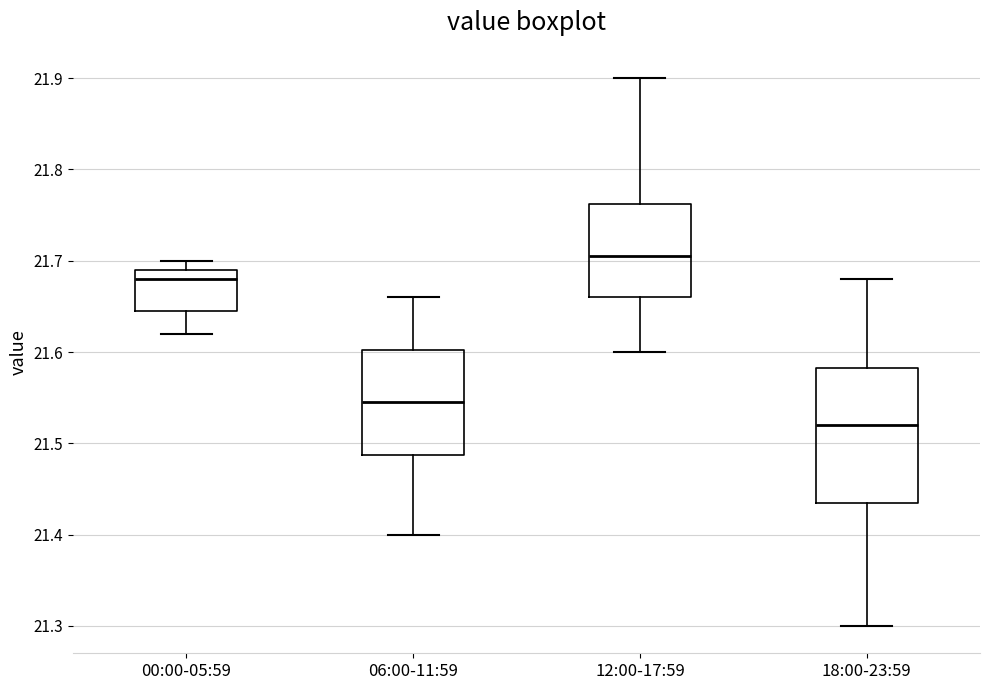

Reading left to right, transcribe this box plot: for each box, give where its median line is, the range the box spans, and where its two whiskers end, as read against the y-axis. The values are not printed on the chart, so give them approximately, as read against the axis.

00:00-05:59: median 21.68, box 21.65 to 21.69, whiskers 21.62 to 21.70
06:00-11:59: median 21.55, box 21.49 to 21.60, whiskers 21.40 to 21.66
12:00-17:59: median 21.71, box 21.66 to 21.76, whiskers 21.60 to 21.90
18:00-23:59: median 21.52, box 21.44 to 21.58, whiskers 21.30 to 21.68